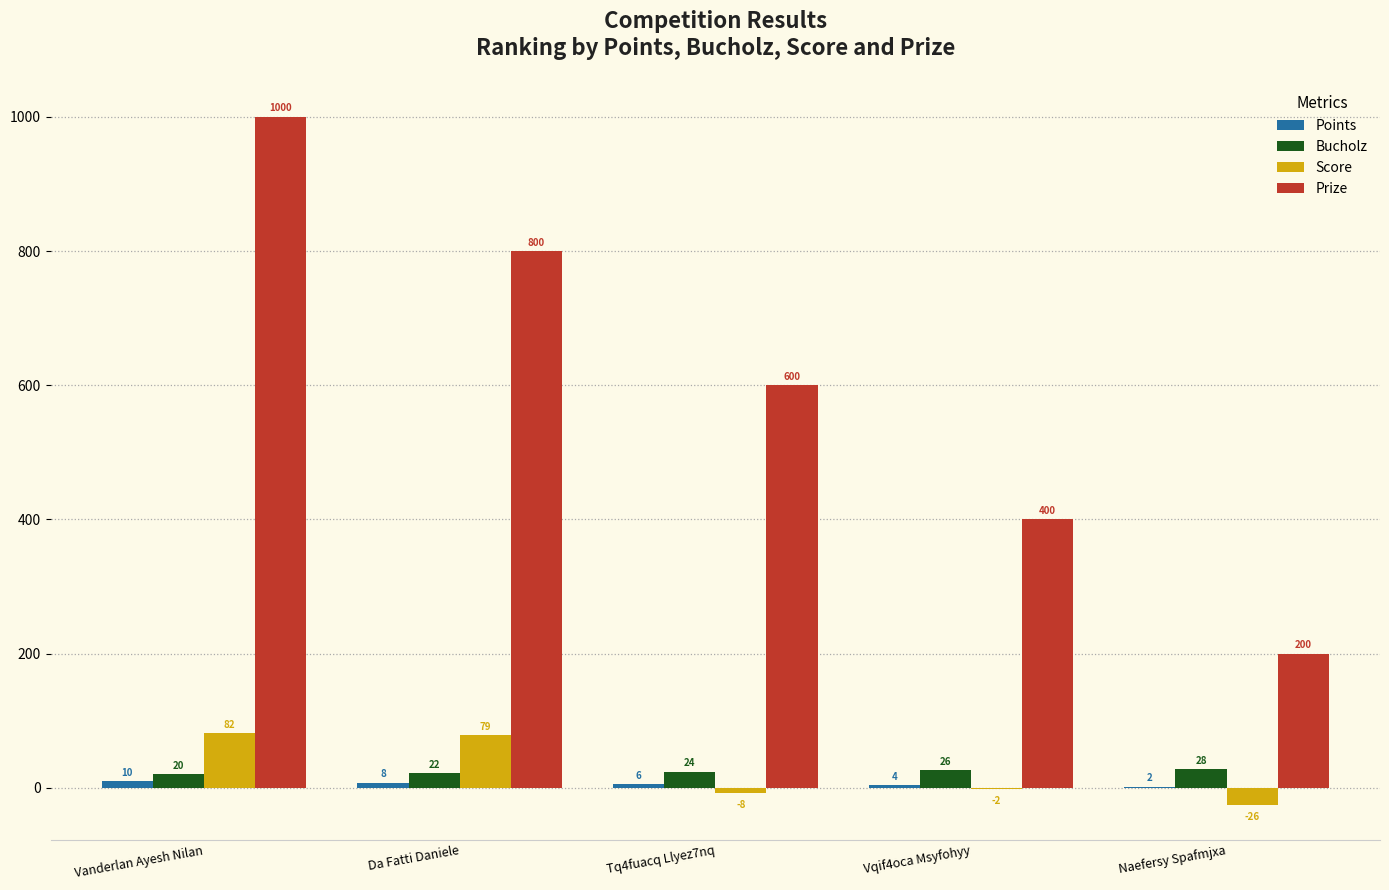

At which category is the sum across all series the highest?

Vanderlan Ayesh Nilan